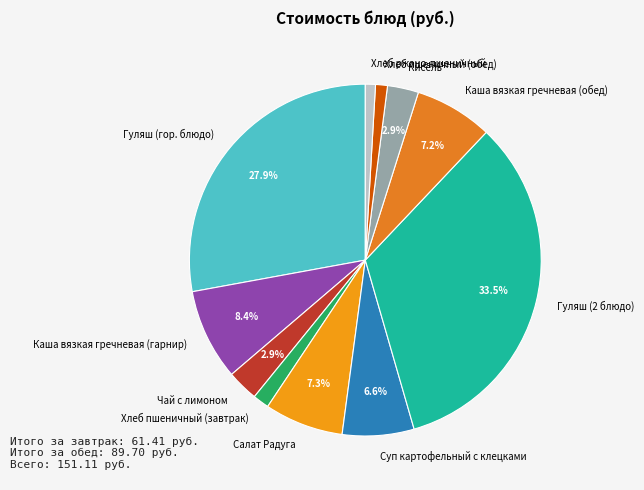

Do Суп картофельный с клецками and Чай с лимоном together represent more than half of the pie?

No